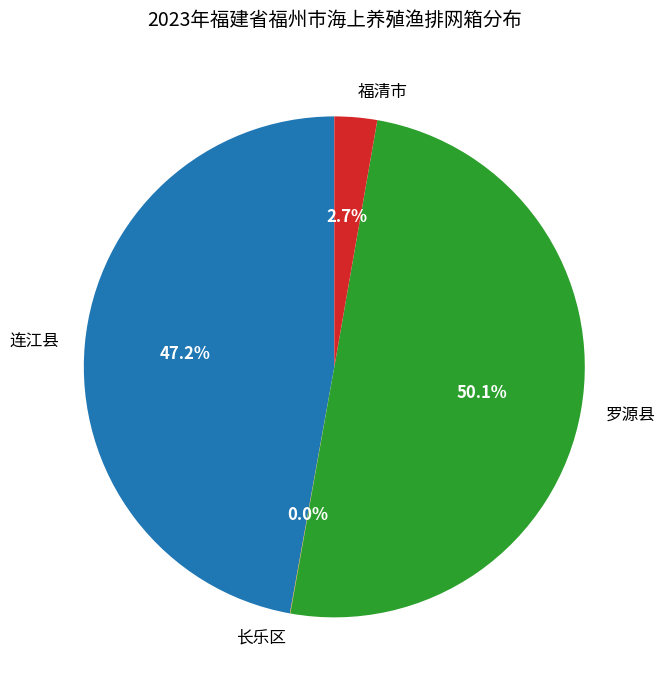

To the nearest percent, what is the average slice percentage?

25%